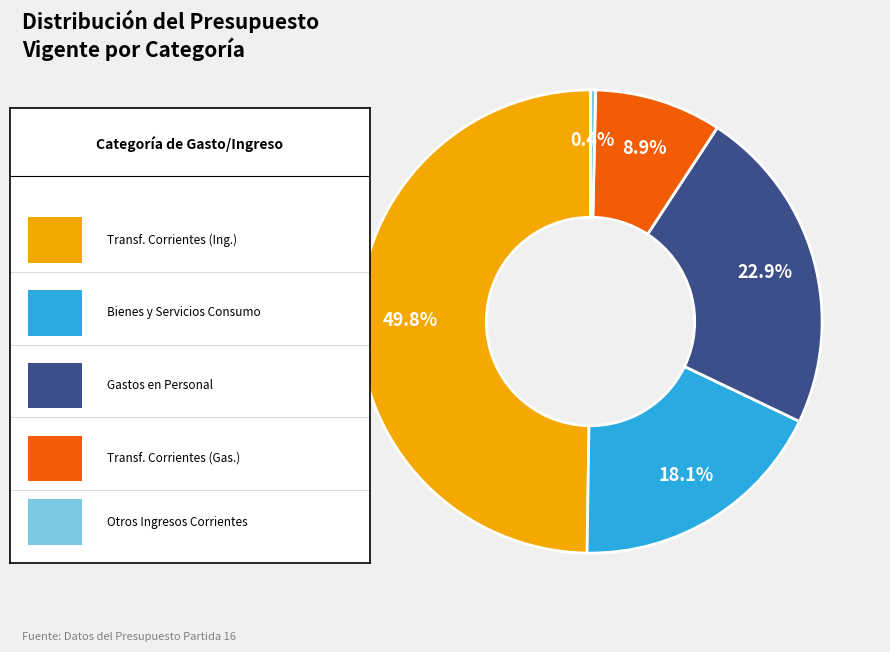

Rank the categories by value from lowest to highest.

OTROS INGRESOS CORRIENTES, TRANSFERENCIAS CORRIENTES (Gastos), BIENES Y SERVICIOS DE CONSUMO, GASTOS EN PERSONAL, TRANSFERENCIAS CORRIENTES (Ingresos)